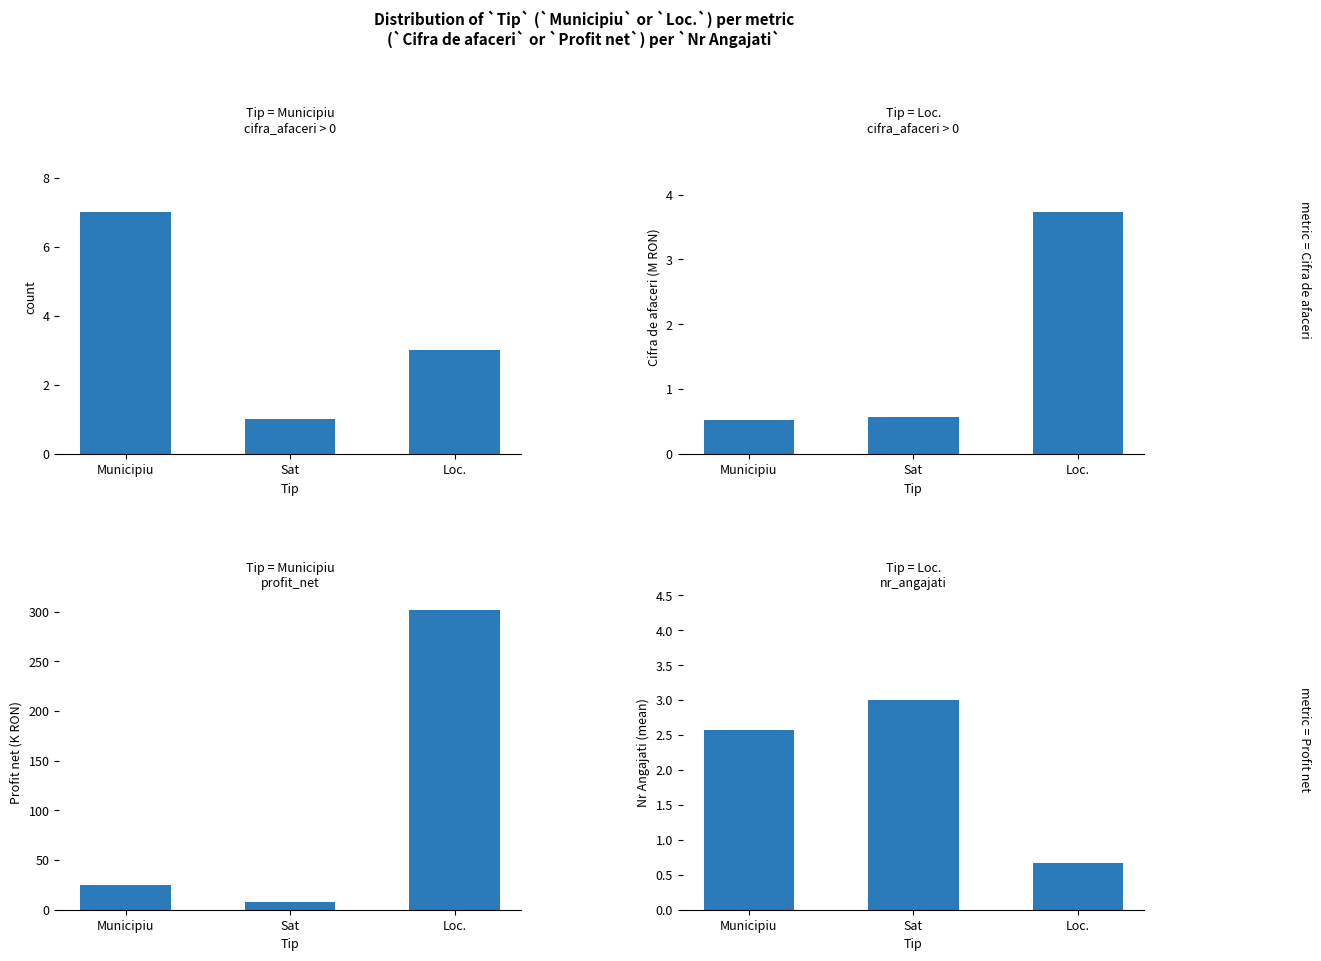

What is the average value of the Cifra de afaceri (M) series?

1.6